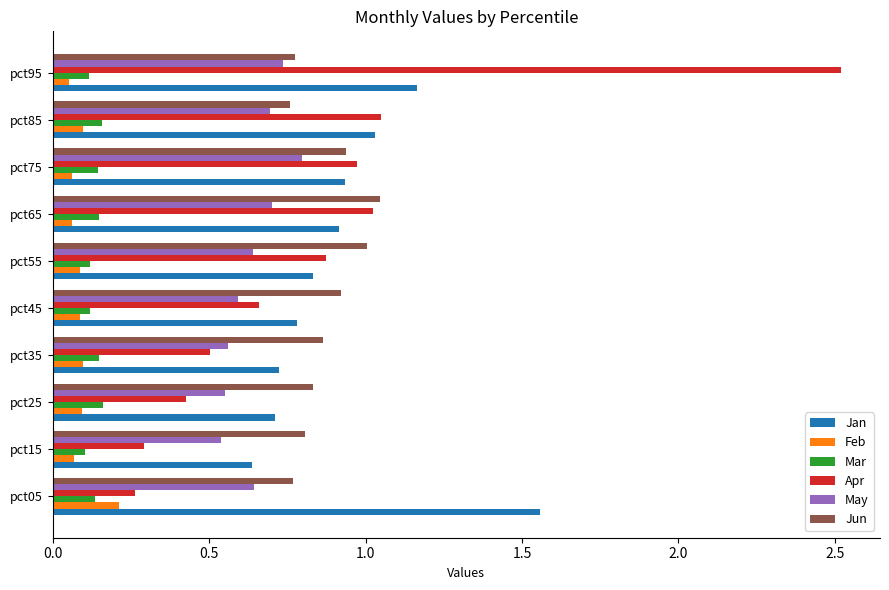

How many categories are shown in the chart?

10